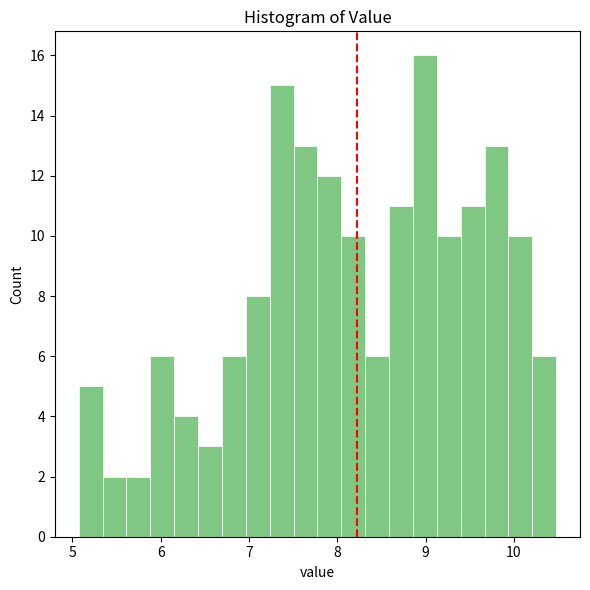

Around what value on the x-axis is the tallest bar? Give the approximate position of its centre, as read against the axis.

9.0